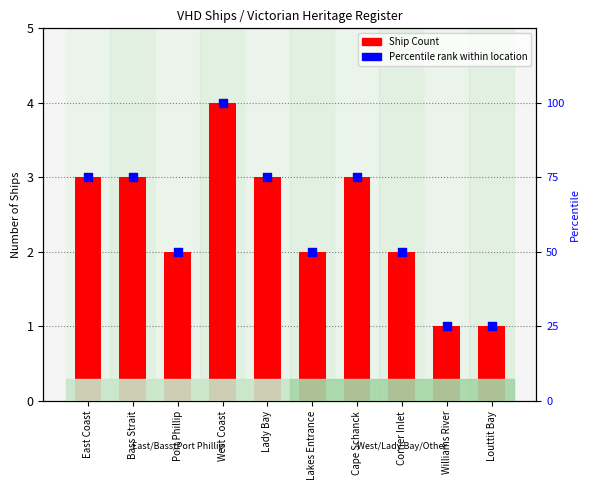

What is the total value across all series at Lady Bay?

78